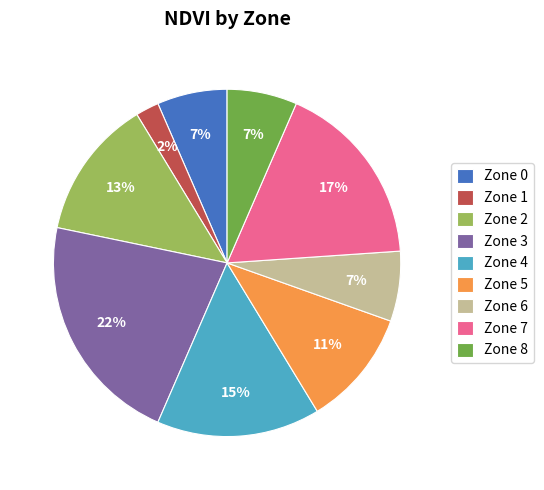

Is there a majority slice in this chart?

No